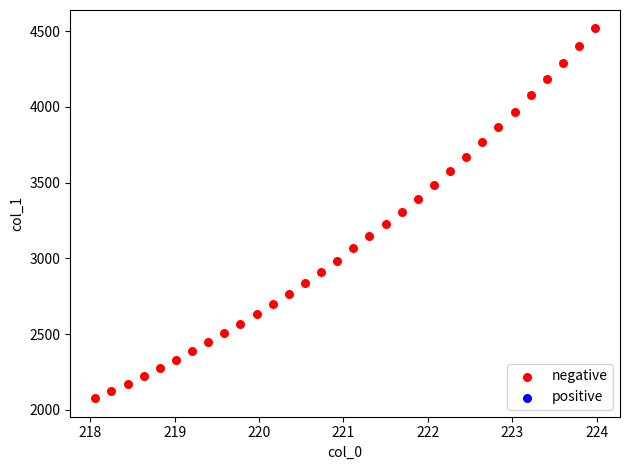

What is the range of Y values (max minus min)?

2440.6